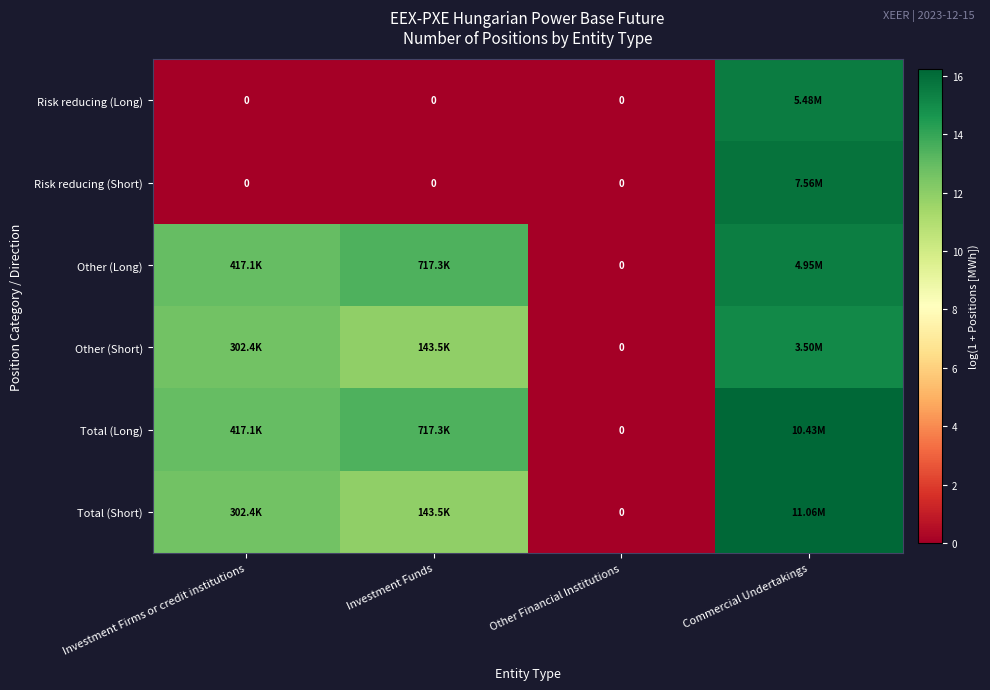

Which has a higher value, Investment Funds or Other Financial Institutions?

Investment Funds